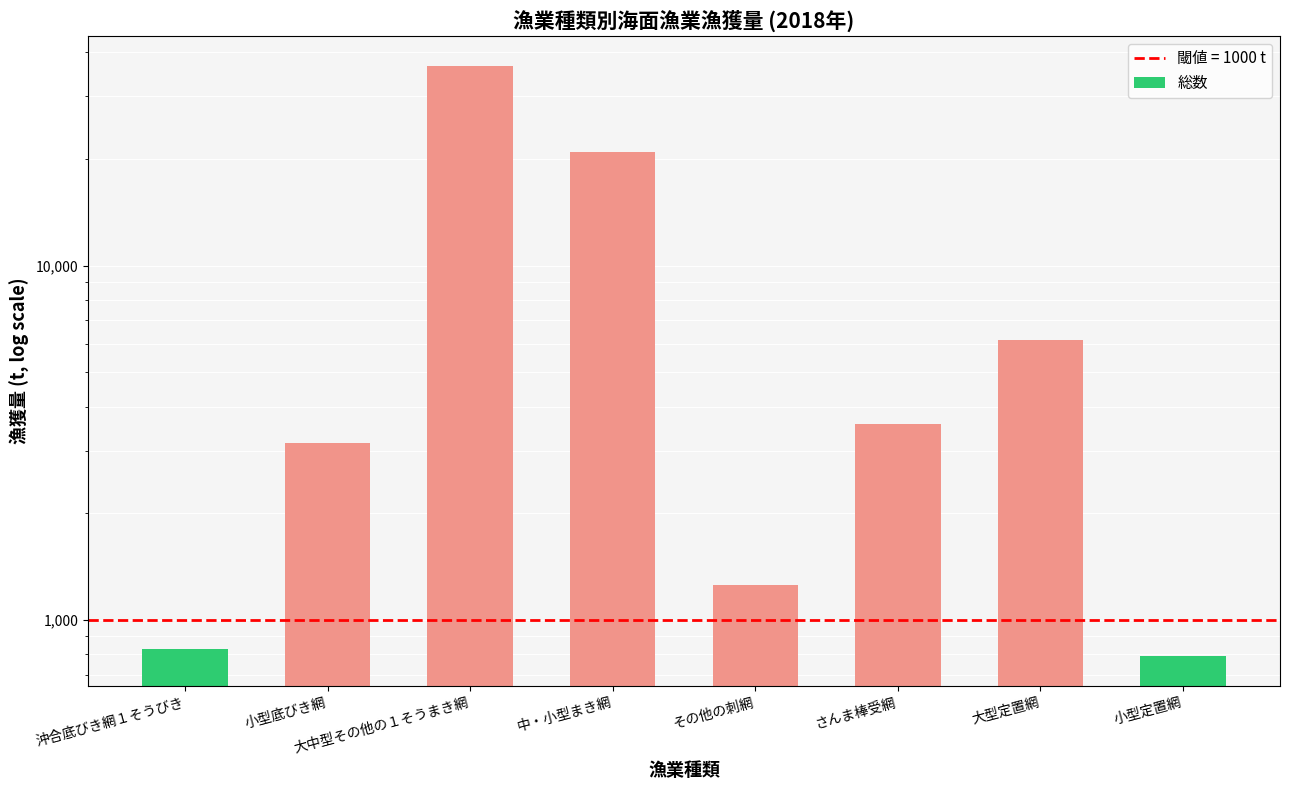

List the labels in order of value, largest first.

大中型その他の１そうまき網, 中・小型まき網, 大型定置網, さんま棒受網, 小型底びき網, その他の刺網, 沖合底びき網１そうびき, 小型定置網